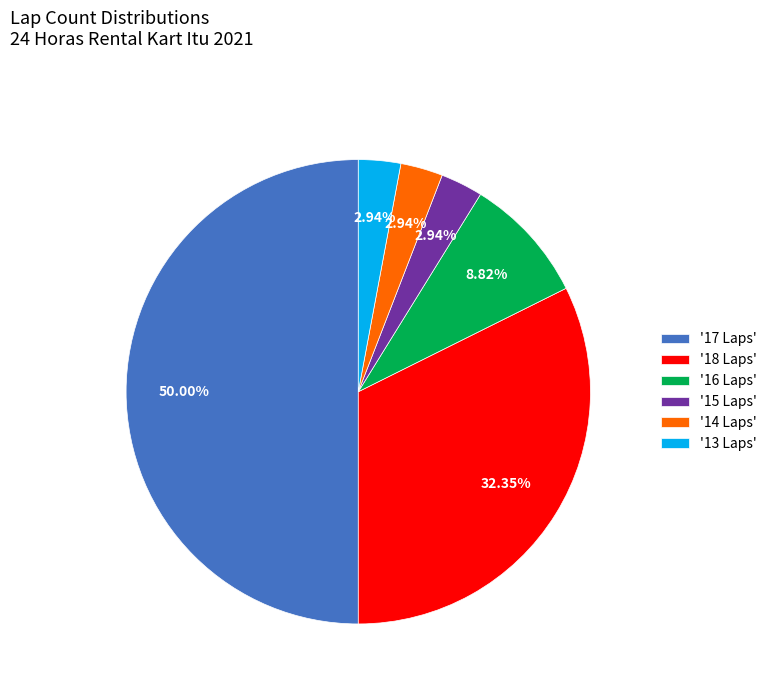

Approximately how many times larger is the value at '14 Laps' compared to '13 Laps'?

1.0